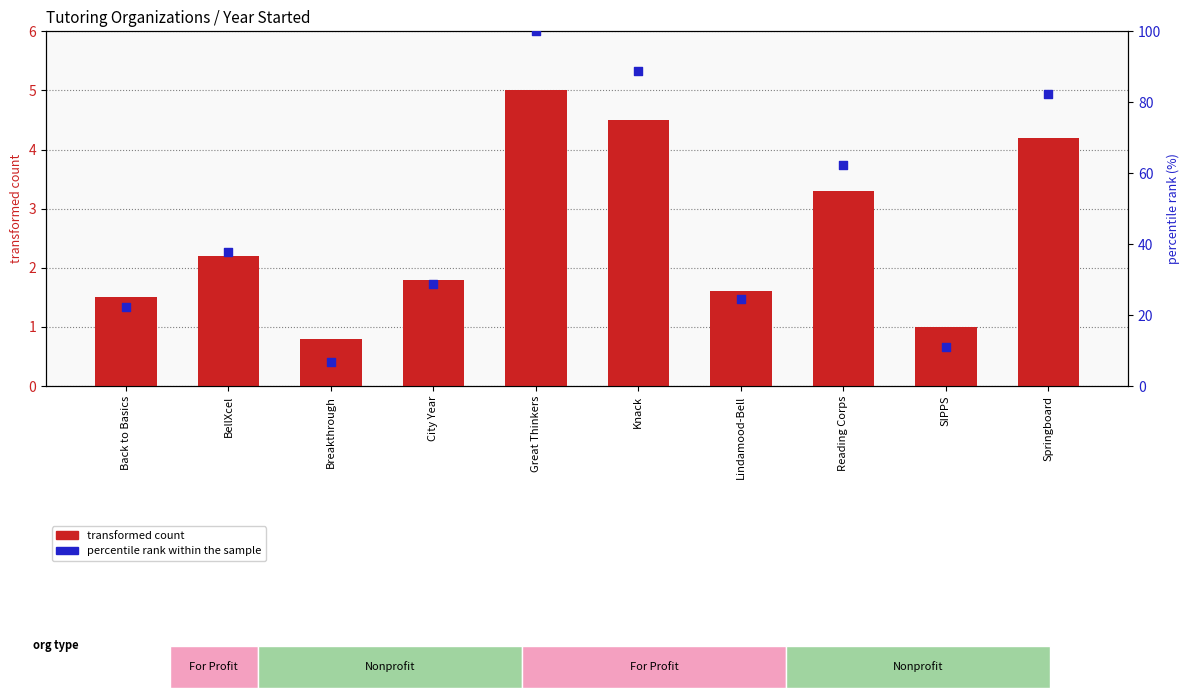

Which series has the largest total across all categories?

percentile rank within the sample